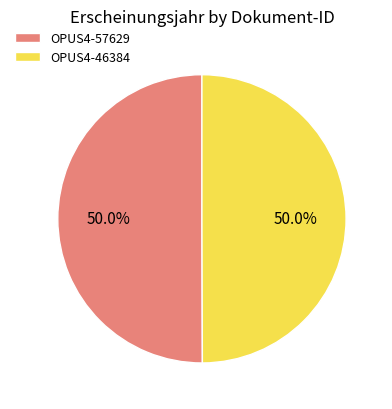

How many segments does this pie chart have?

2